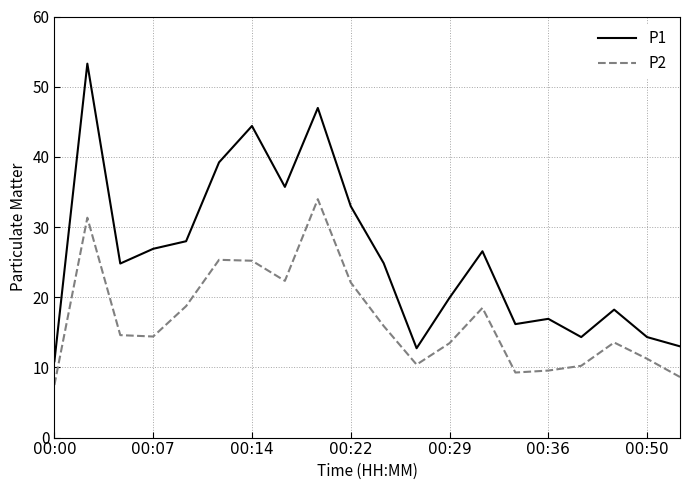

True or false: P2 and P1 intersect in this chart.

False